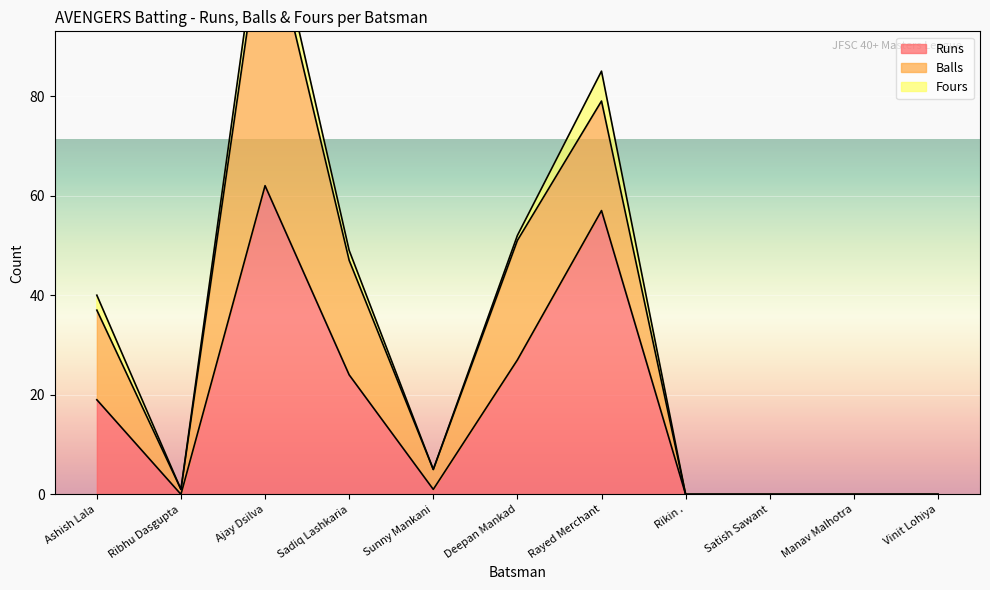

What is the label of the 10th point from the left?

Manav Malhotra